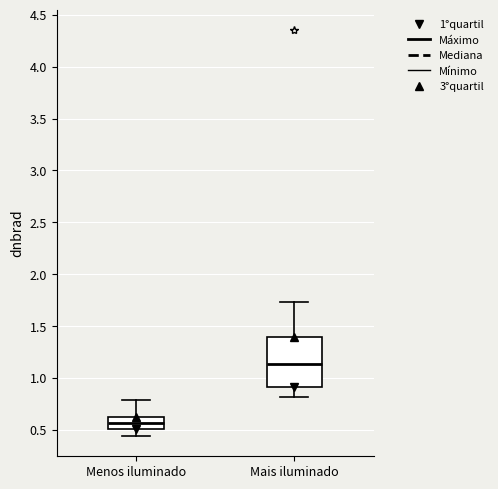

Where does the median line of the box for Mais iluminado sit on the y-axis? The values are not printed on the chart, so give them approximately, as read against the axis.

1.15